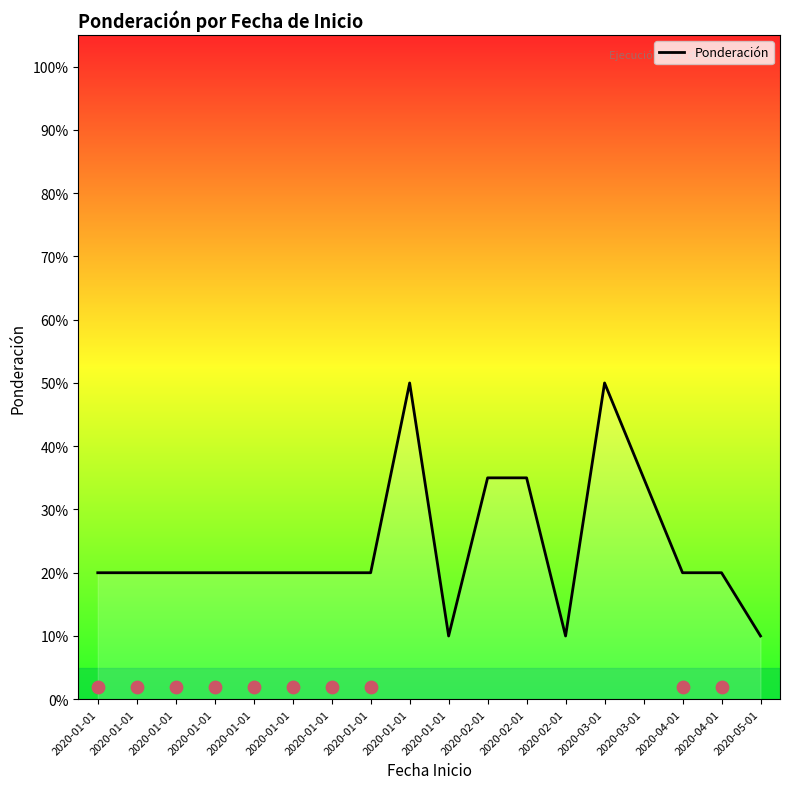

What is the change in value from 2020-01-01 to 2020-05-01?

-0.1